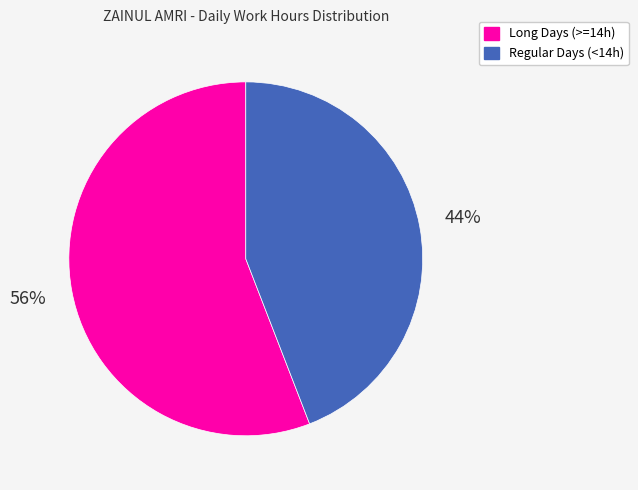

To the nearest percent, what is the average slice percentage?

50%